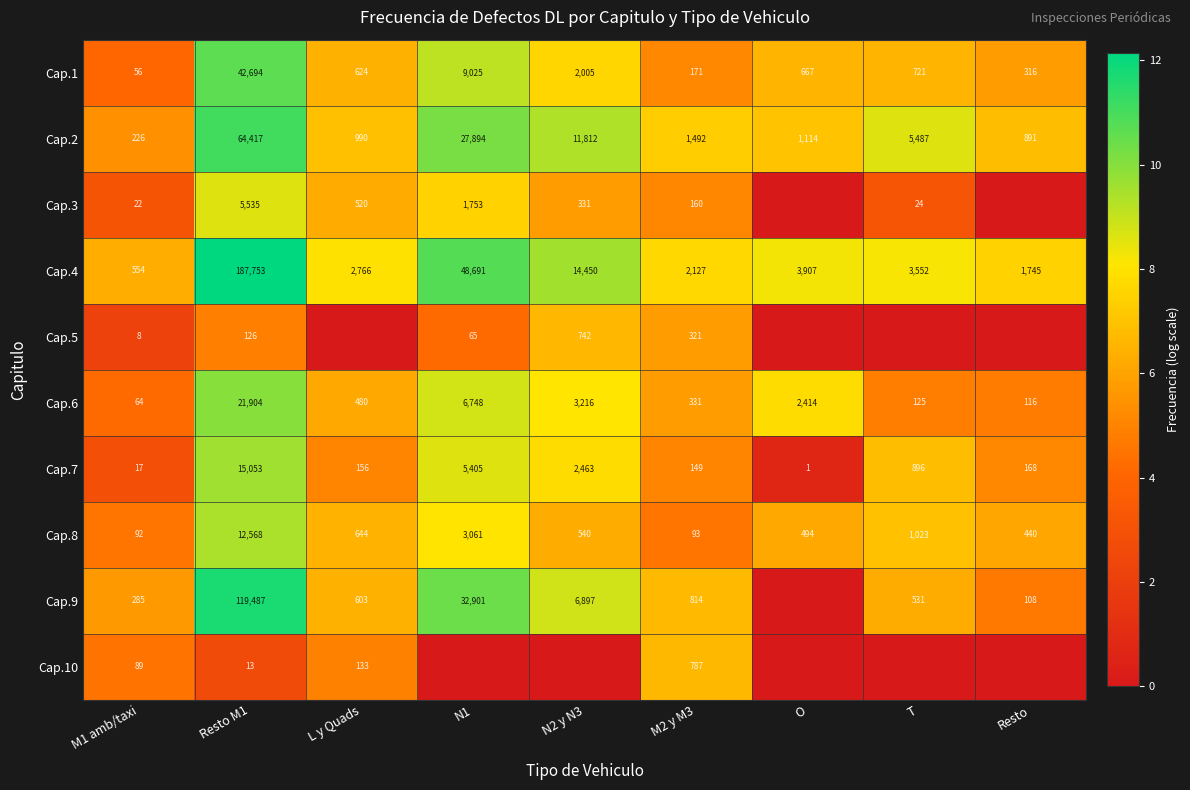

How many categories are shown in the chart?

9